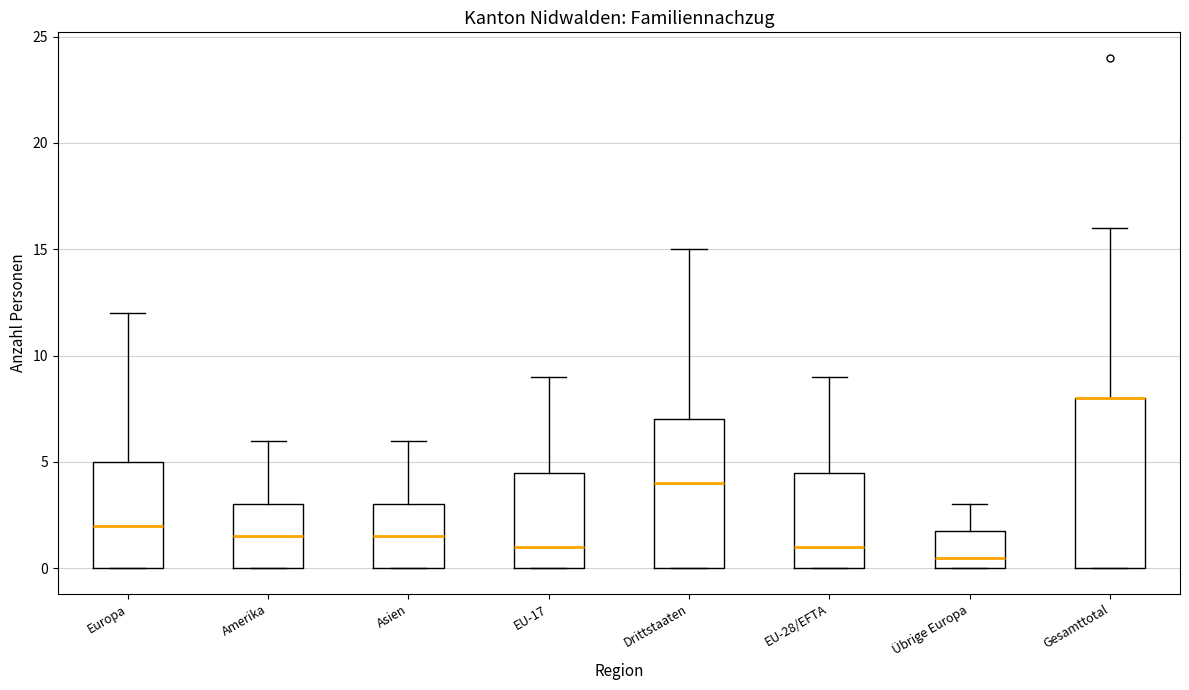

Reading left to right, transcribe this box plot: for each box, give where its median line is, the range the box spans, and where its two whiskers end, as read against the y-axis. The values are not printed on the chart, so give them approximately, as read against the axis.

Europa: median 2.0, box 0.0 to 5.0, whiskers 0.0 to 12.0
Amerika: median 1.5, box 0.0 to 3.0, whiskers 0.0 to 6.0
Asien: median 1.5, box 0.0 to 3.0, whiskers 0.0 to 6.0
EU-17: median 1.0, box 0.0 to 4.5, whiskers 0.0 to 9.0
Drittstaaten: median 4.0, box 0.0 to 7.0, whiskers 0.0 to 15.0
EU-28/EFTA: median 1.0, box 0.0 to 4.5, whiskers 0.0 to 9.0
Übrige Europa: median 0.5, box 0.0 to 2.0, whiskers 0.0 to 3.0
Gesamttotal: median 8.0 (drawn on the box's upper edge), box 0.0 to 8.0, whiskers 0.0 to 16.0